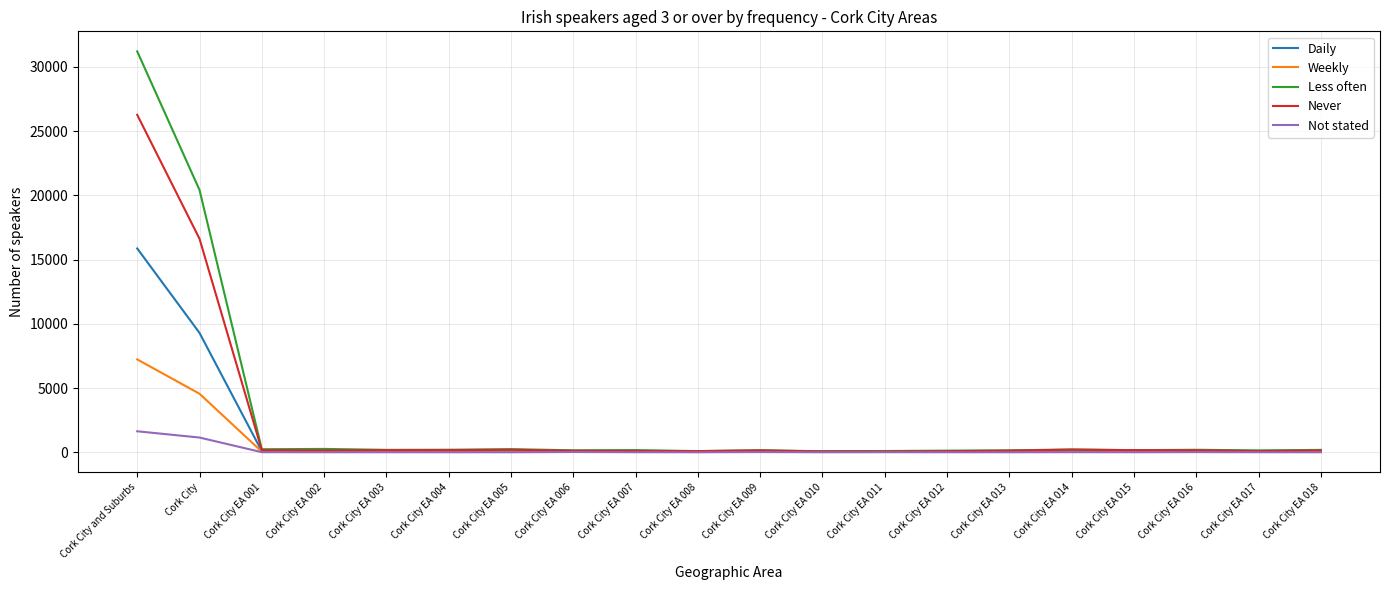

What is the total value across all series at Cork City EA 003?

498